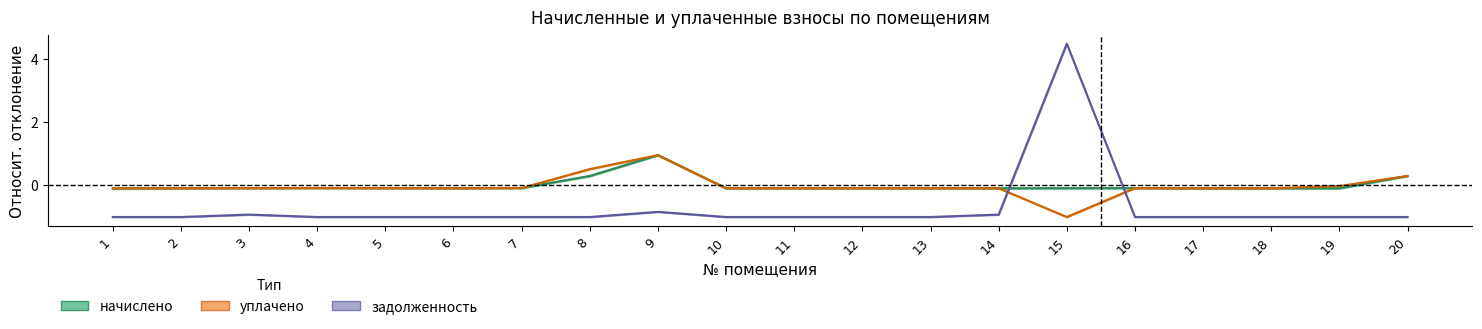

What is the highest value of the начислено series?

1.0